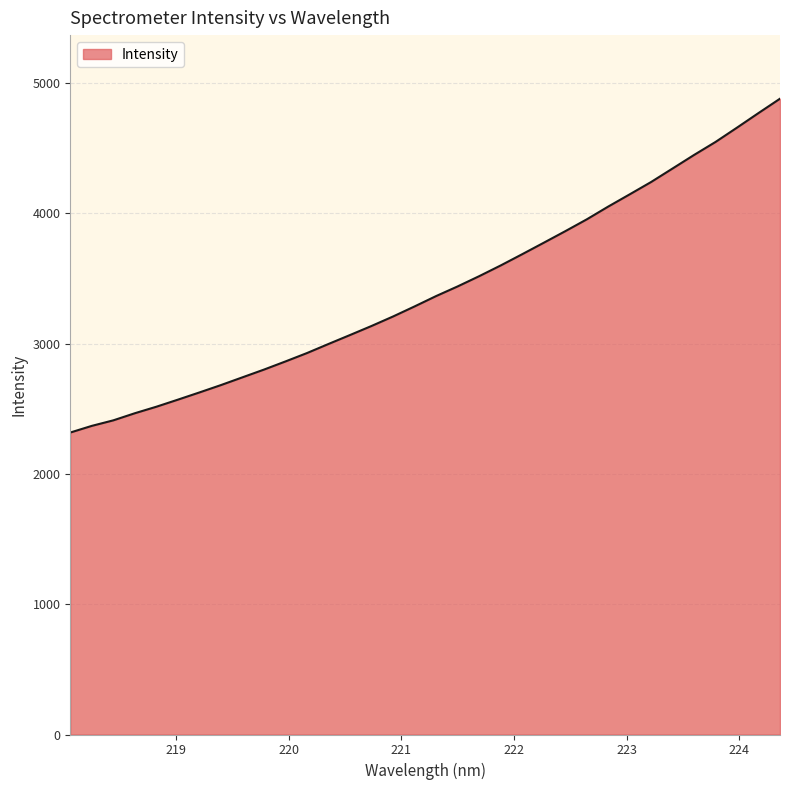

What is the smallest value displayed?

2317.1